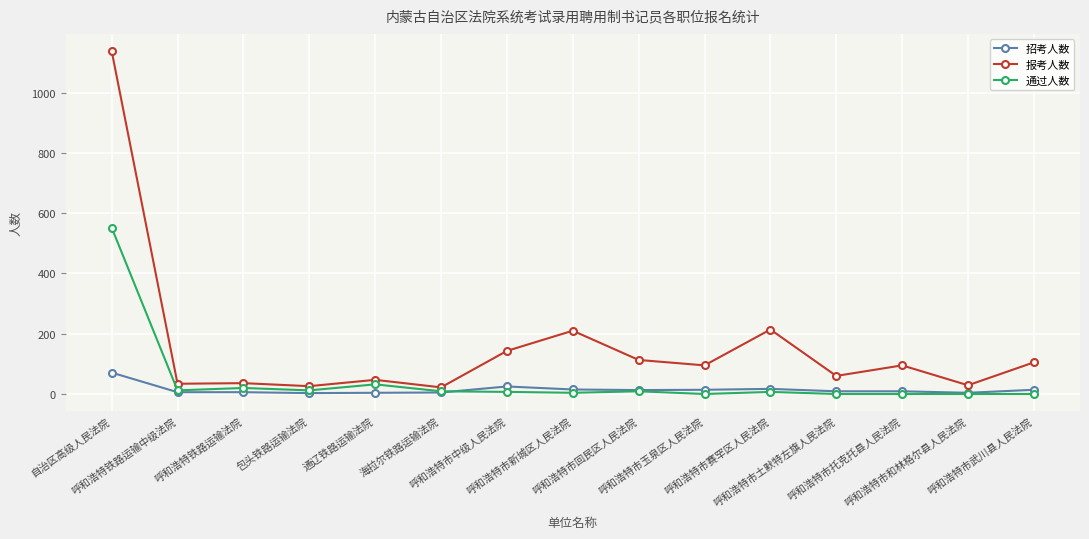

What is the maximum value for 通过人数?

552